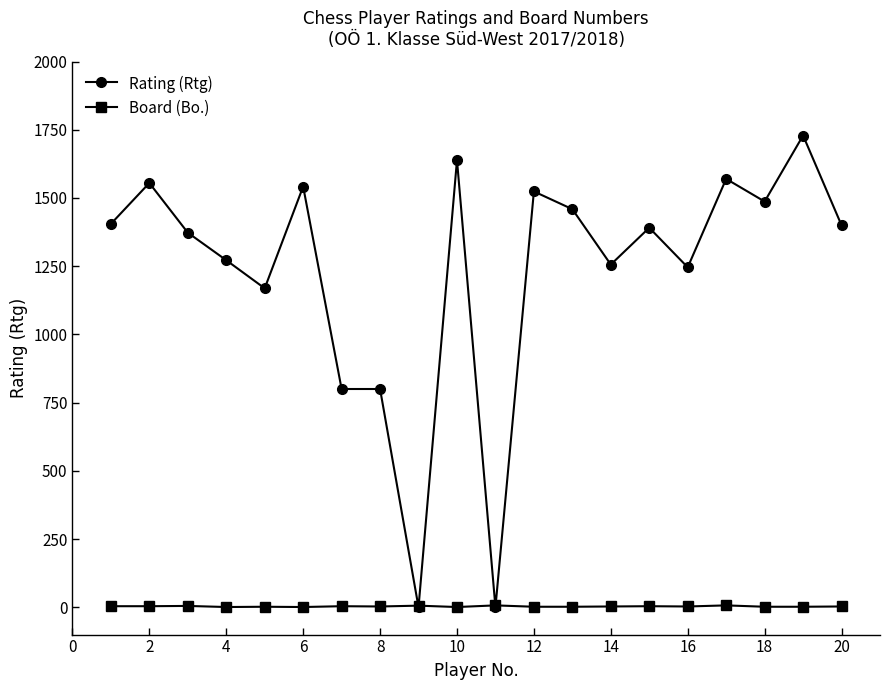

True or false: Rating (Rtg) has more than 1 interior local peaks.

True